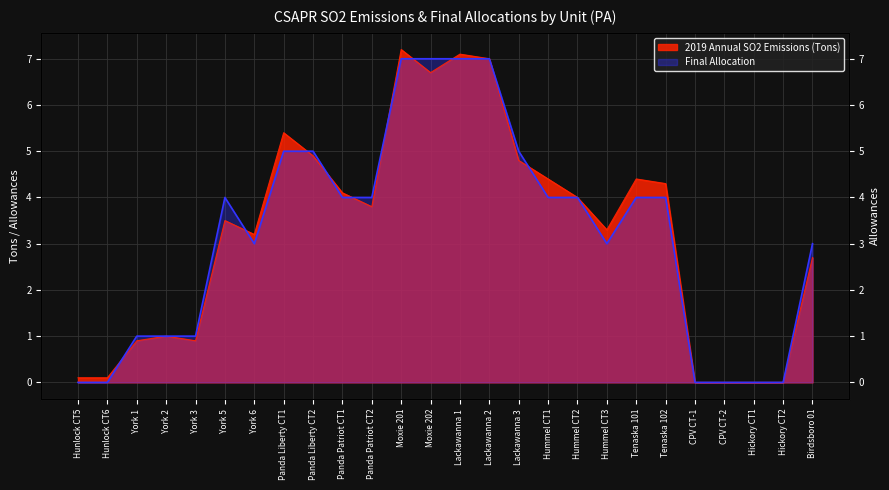

Read the Final Allocation value at Lackawanna 2.

7.0